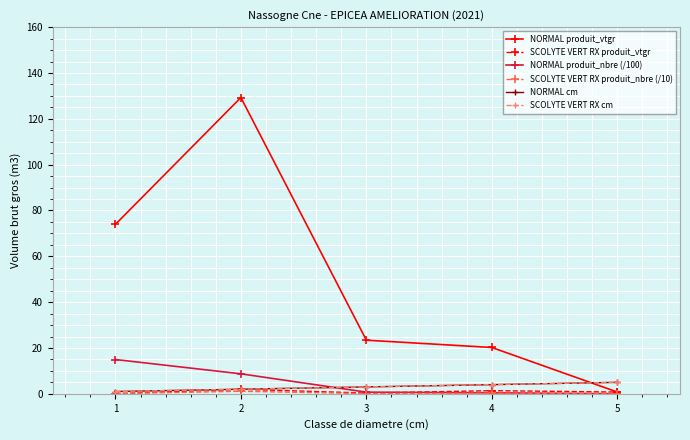

Rank the series at 2 from highest to lowest value.

NORMAL produit_vtgr, NORMAL produit_nbre (/100), NORMAL cm, SCOLYTE VERT RX cm, SCOLYTE VERT RX produit_vtgr, SCOLYTE VERT RX produit_nbre (/10)